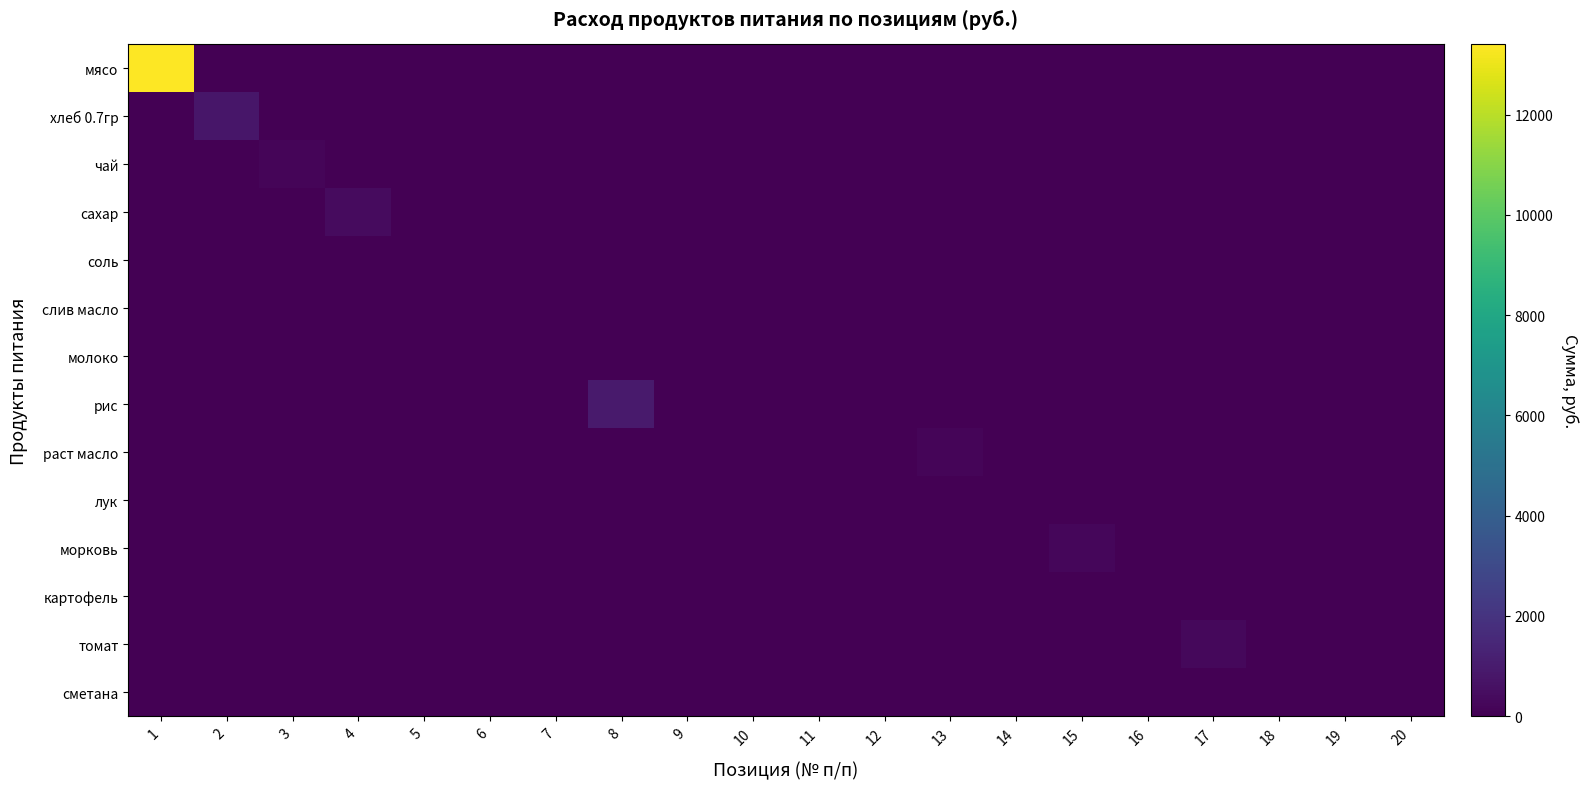

Reading left to right, what are all the values shown in this chart?

мясо: 1=13398.0	2=0.0	3=0.0	4=0.0	5=0.0	6=0.0	7=0.0	8=0.0	9=0.0	10=0.0	11=0.0	12=0.0	13=0.0	14=0.0	15=0.0	16=0.0	17=0.0	18=0.0	19=0.0	20=0.0
хлеб 0.7гр: 1=0.0	2=795.4	3=0.0	4=0.0	5=0.0	6=0.0	7=0.0	8=0.0	9=0.0	10=0.0	11=0.0	12=0.0	13=0.0	14=0.0	15=0.0	16=0.0	17=0.0	18=0.0	19=0.0	20=0.0
чай: 1=0.0	2=0.0	3=174.0	4=0.0	5=0.0	6=0.0	7=0.0	8=0.0	9=0.0	10=0.0	11=0.0	12=0.0	13=0.0	14=0.0	15=0.0	16=0.0	17=0.0	18=0.0	19=0.0	20=0.0
сахар: 1=0.0	2=0.0	3=0.0	4=382.8	5=0.0	6=0.0	7=0.0	8=0.0	9=0.0	10=0.0	11=0.0	12=0.0	13=0.0	14=0.0	15=0.0	16=0.0	17=0.0	18=0.0	19=0.0	20=0.0
соль: 1=0.0	2=0.0	3=0.0	4=0.0	5=20.9	6=0.0	7=0.0	8=0.0	9=0.0	10=0.0	11=0.0	12=0.0	13=0.0	14=0.0	15=0.0	16=0.0	17=0.0	18=0.0	19=0.0	20=0.0
слив масло: 1=0.0	2=0.0	3=0.0	4=0.0	5=0.0	6=0.0	7=0.0	8=0.0	9=0.0	10=0.0	11=0.0	12=0.0	13=0.0	14=0.0	15=0.0	16=0.0	17=0.0	18=0.0	19=0.0	20=0.0
молоко: 1=0.0	2=0.0	3=0.0	4=0.0	5=0.0	6=0.0	7=0.0	8=0.0	9=0.0	10=0.0	11=0.0	12=0.0	13=0.0	14=0.0	15=0.0	16=0.0	17=0.0	18=0.0	19=0.0	20=0.0
рис: 1=0.0	2=0.0	3=0.0	4=0.0	5=0.0	6=0.0	7=0.0	8=981.4	9=0.0	10=0.0	11=0.0	12=0.0	13=0.0	14=0.0	15=0.0	16=0.0	17=0.0	18=0.0	19=0.0	20=0.0
раст масло: 1=0.0	2=0.0	3=0.0	4=0.0	5=0.0	6=0.0	7=0.0	8=0.0	9=0.0	10=0.0	11=0.0	12=0.0	13=200.1	14=0.0	15=0.0	16=0.0	17=0.0	18=0.0	19=0.0	20=0.0
лук: 1=0.0	2=0.0	3=0.0	4=0.0	5=0.0	6=0.0	7=0.0	8=0.0	9=0.0	10=0.0	11=0.0	12=0.0	13=0.0	14=52.2	15=0.0	16=0.0	17=0.0	18=0.0	19=0.0	20=0.0
морковь: 1=0.0	2=0.0	3=0.0	4=0.0	5=0.0	6=0.0	7=0.0	8=0.0	9=0.0	10=0.0	11=0.0	12=0.0	13=0.0	14=0.0	15=217.5	16=0.0	17=0.0	18=0.0	19=0.0	20=0.0
картофель: 1=0.0	2=0.0	3=0.0	4=0.0	5=0.0	6=0.0	7=0.0	8=0.0	9=0.0	10=0.0	11=0.0	12=0.0	13=0.0	14=0.0	15=0.0	16=0.0	17=0.0	18=0.0	19=0.0	20=0.0
томат: 1=0.0	2=0.0	3=0.0	4=0.0	5=0.0	6=0.0	7=0.0	8=0.0	9=0.0	10=0.0	11=0.0	12=0.0	13=0.0	14=0.0	15=0.0	16=0.0	17=285.9	18=0.0	19=0.0	20=0.0
сметана: 1=0.0	2=0.0	3=0.0	4=0.0	5=0.0	6=0.0	7=0.0	8=0.0	9=0.0	10=0.0	11=0.0	12=0.0	13=0.0	14=0.0	15=0.0	16=0.0	17=0.0	18=0.0	19=0.0	20=0.0